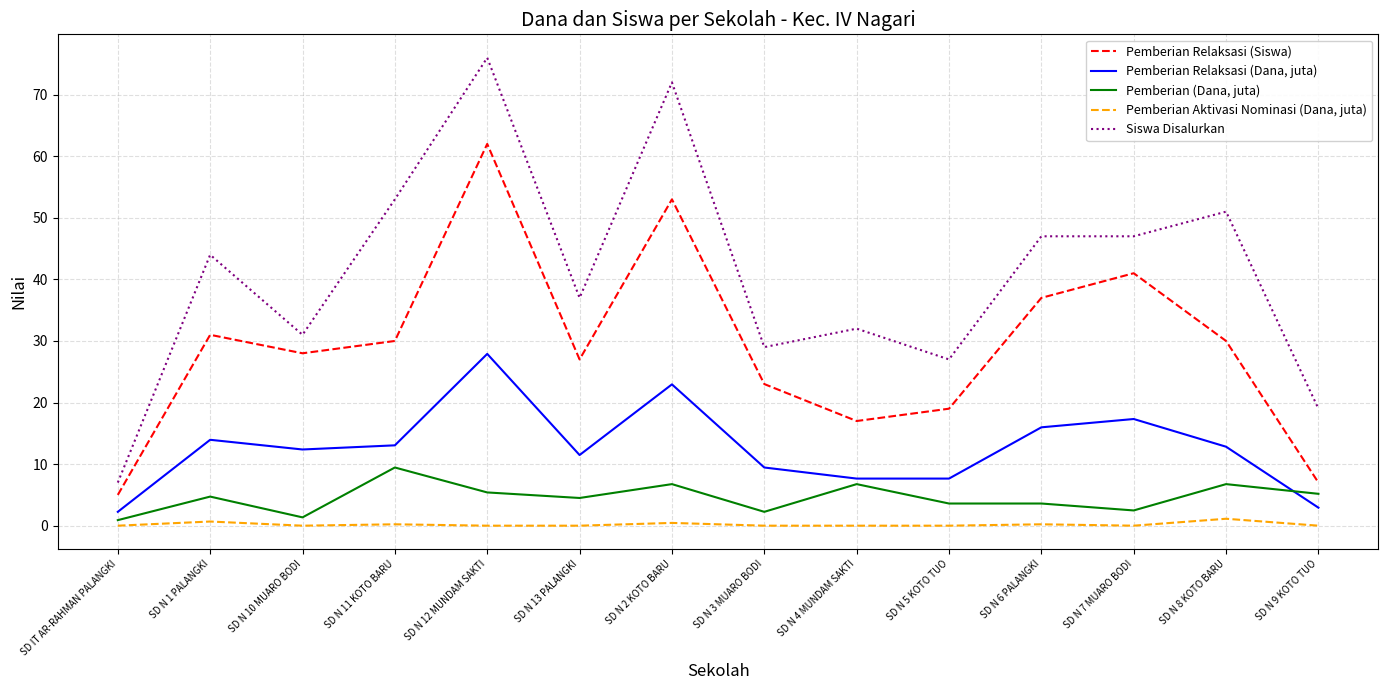

True or false: Pemberian (Dana, juta) and Siswa Disalurkan cross at least once.

False